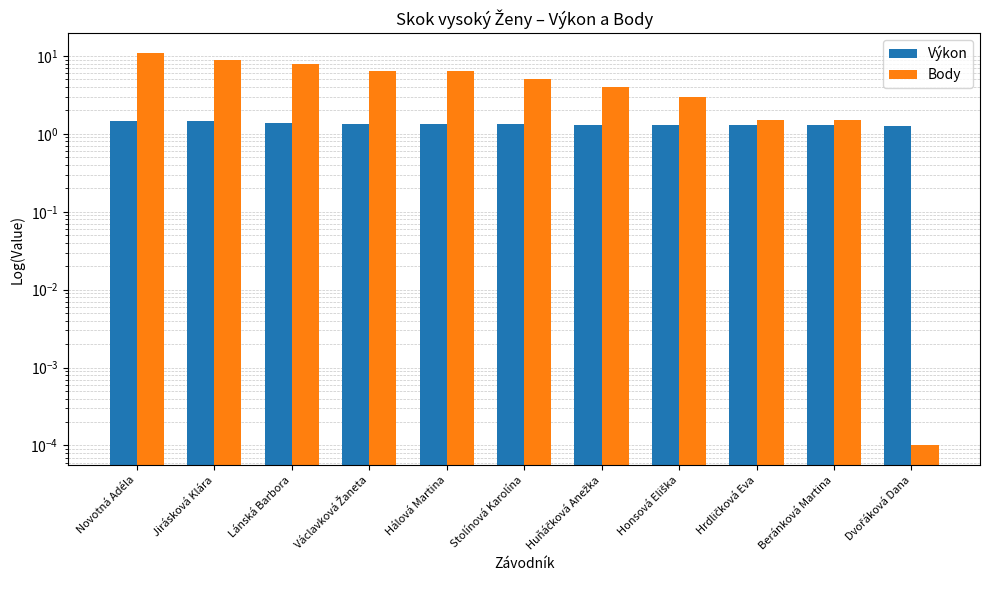

What is the sum of the Body values at Novotná Adéla and Václavková Žaneta?

17.5